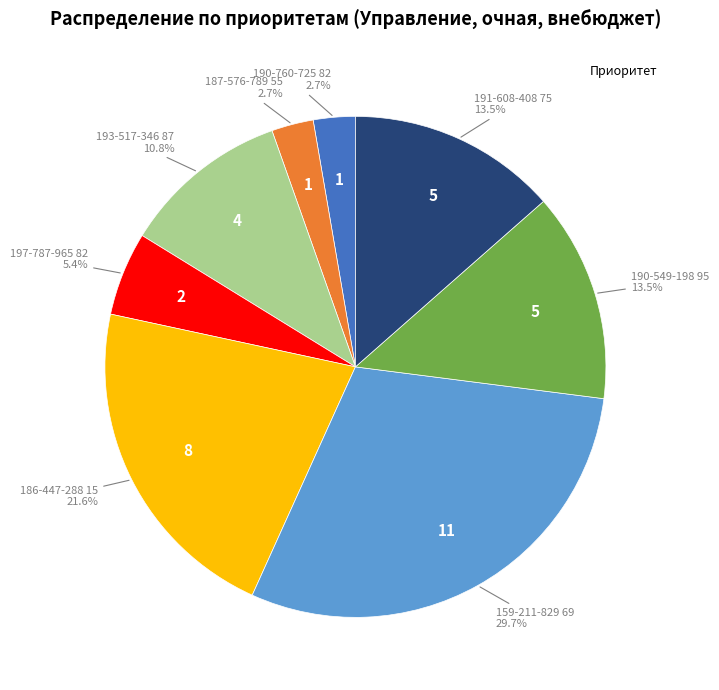

To the nearest percent, what is the average slice percentage?

12%